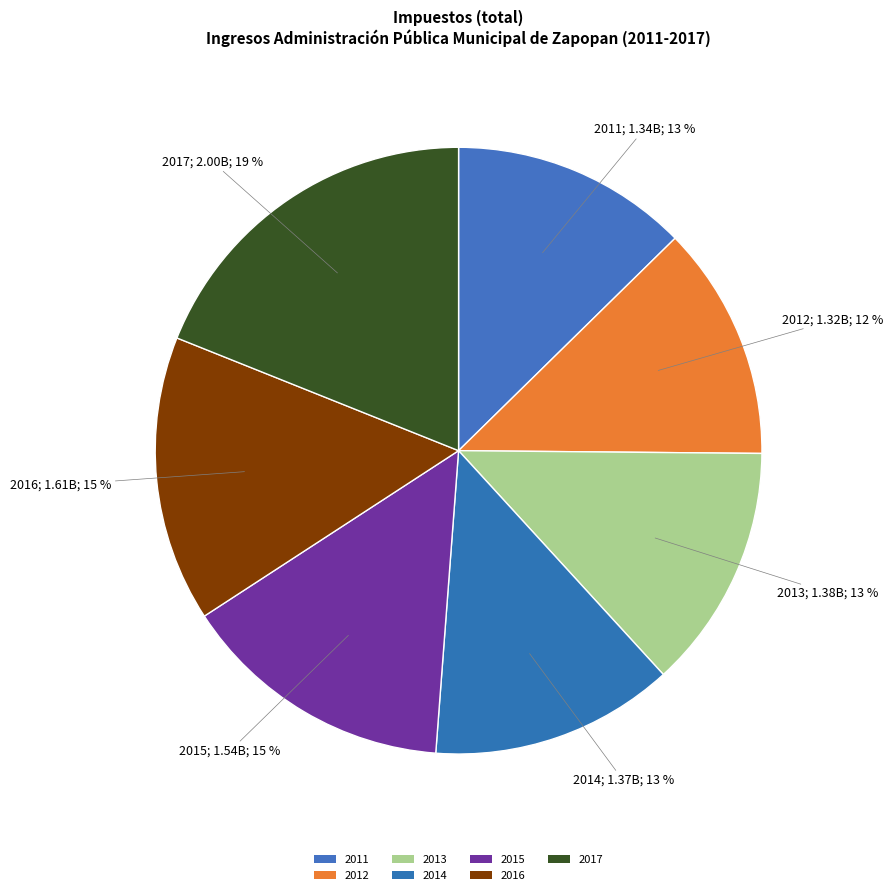

Is it true that 2011 is 13% of the pie?

True